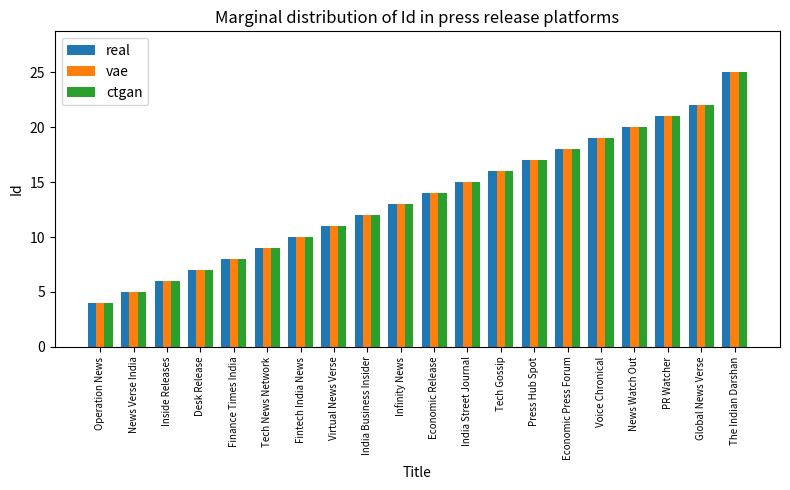

The value of vae at Economic Press Forum is 6. True or false?

False